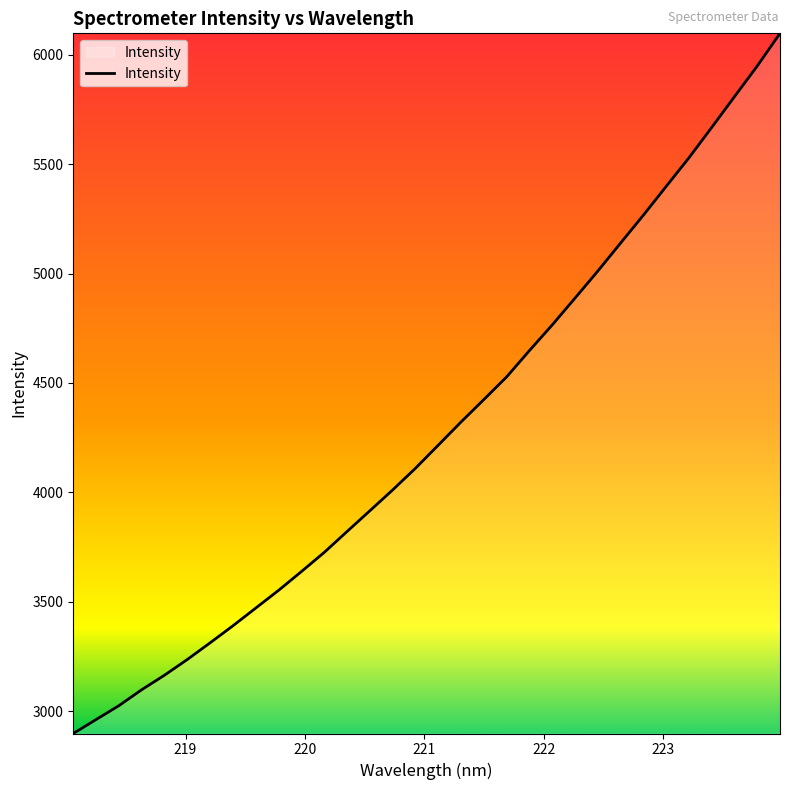

What is the greatest value displayed?

6098.0